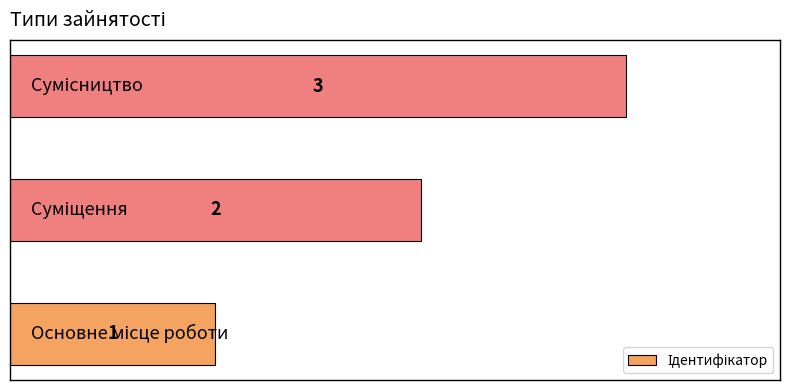

Are the bars horizontal?

Yes